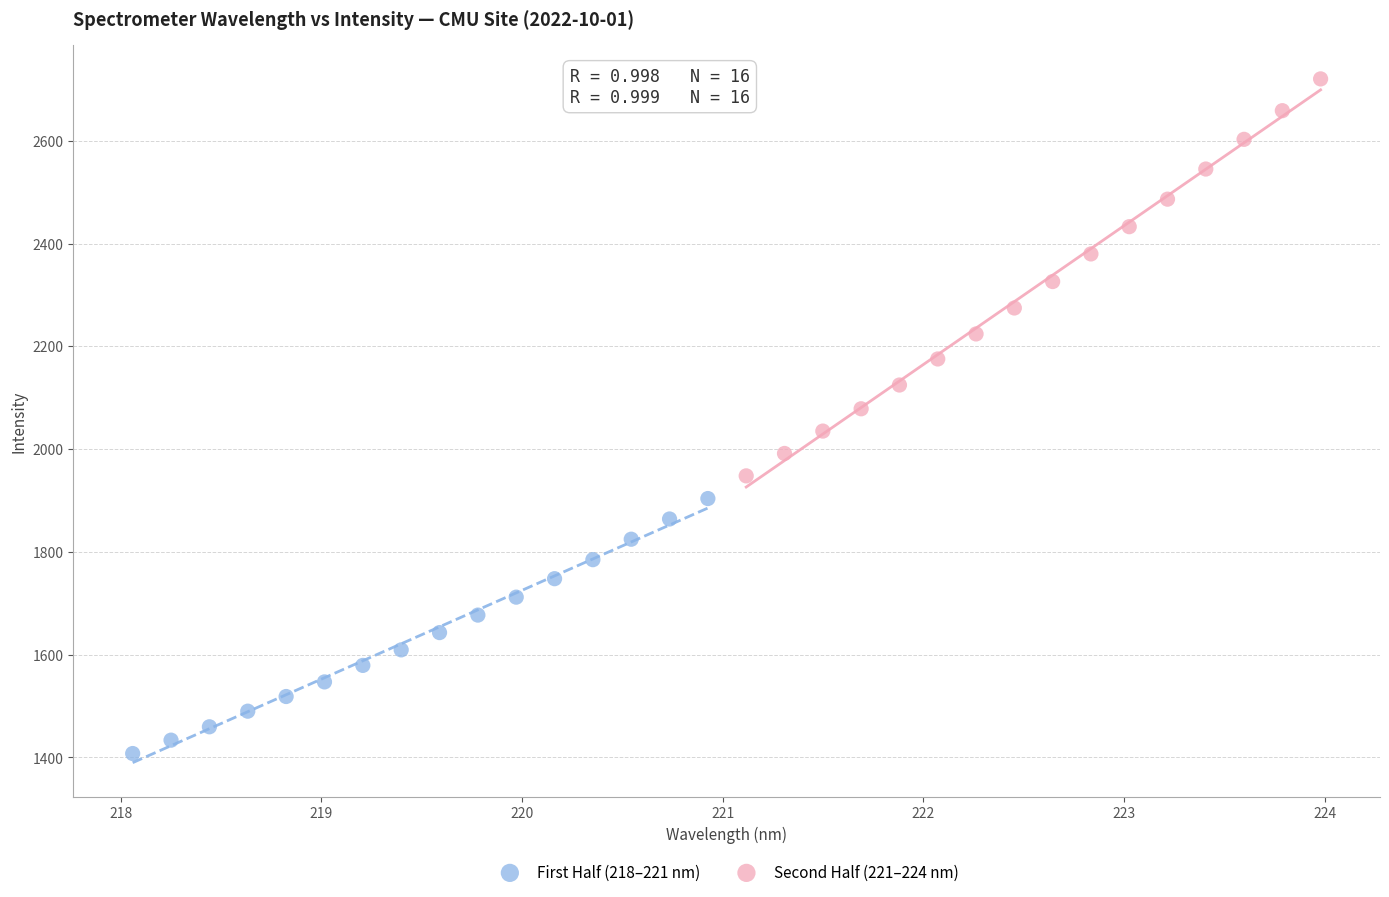

Which series has the largest Y range (max minus min)?

Second Half (221–224 nm)